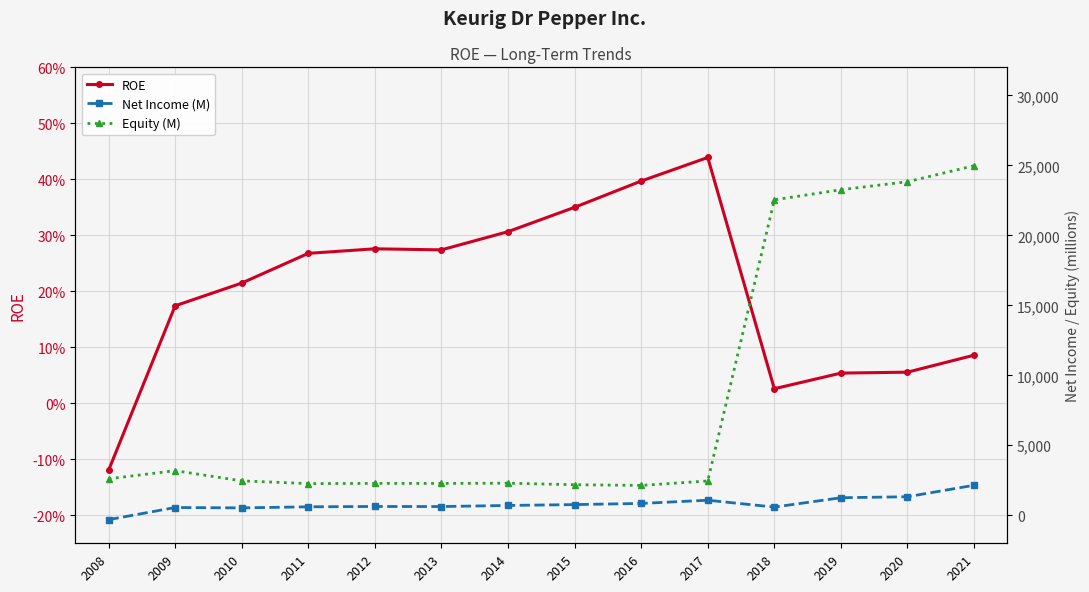

Reading left to right, transcribe all the data shown in this chart.

ROE: -0.1	0.2	0.2	0.3	0.3	0.3	0.3	0.3	0.4	0.4	0.0	0.1	0.1	0.1
Net Income (M): -312.0	555.0	528.0	606.0	629.0	624.0	703.0	764.0	847.0	1076.0	586.0	1254.0	1325.0	2146.0
Equity (M): 2607.0	3187.0	2459.0	2263.0	2280.0	2277.0	2294.0	2183.0	2134.0	2451.0	22533.0	23257.0	23829.0	24972.0